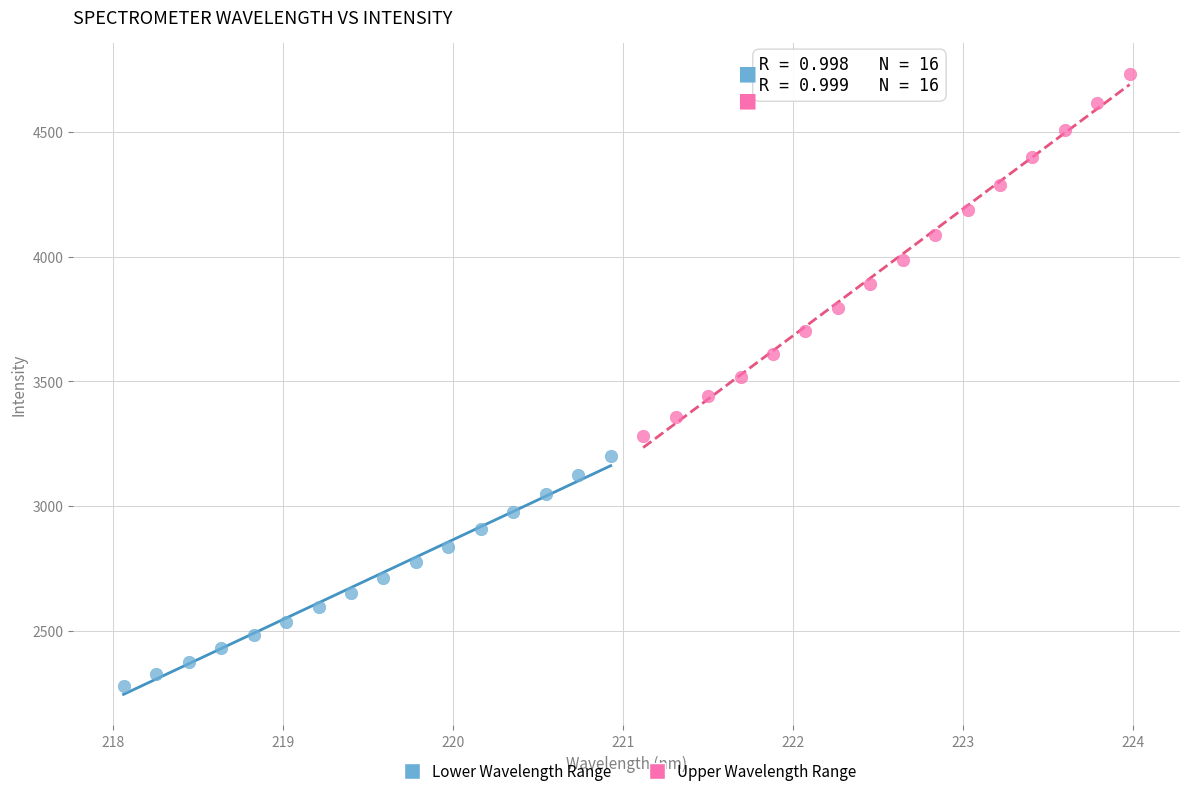

Which series contains the lowest Y value?

Lower Wavelength Range